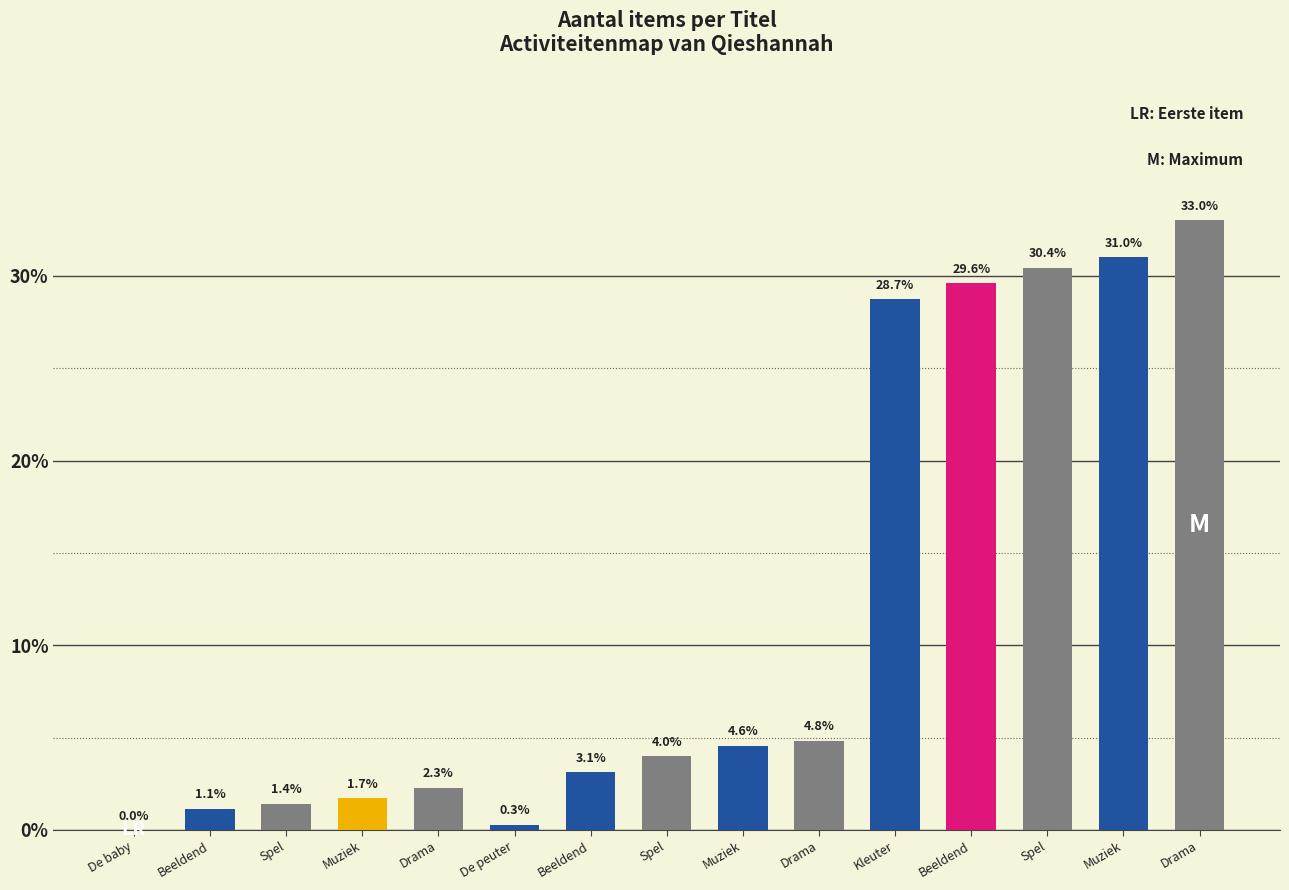

How many positive values are there?

14